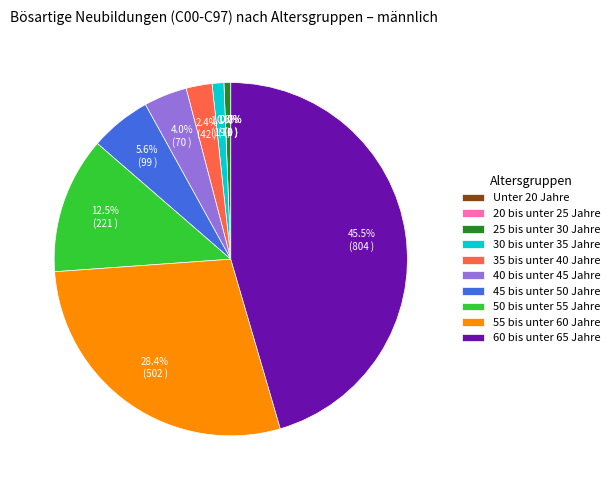

True or false: 20 bis unter 25 Jahre accounts for 0% of the total.

True